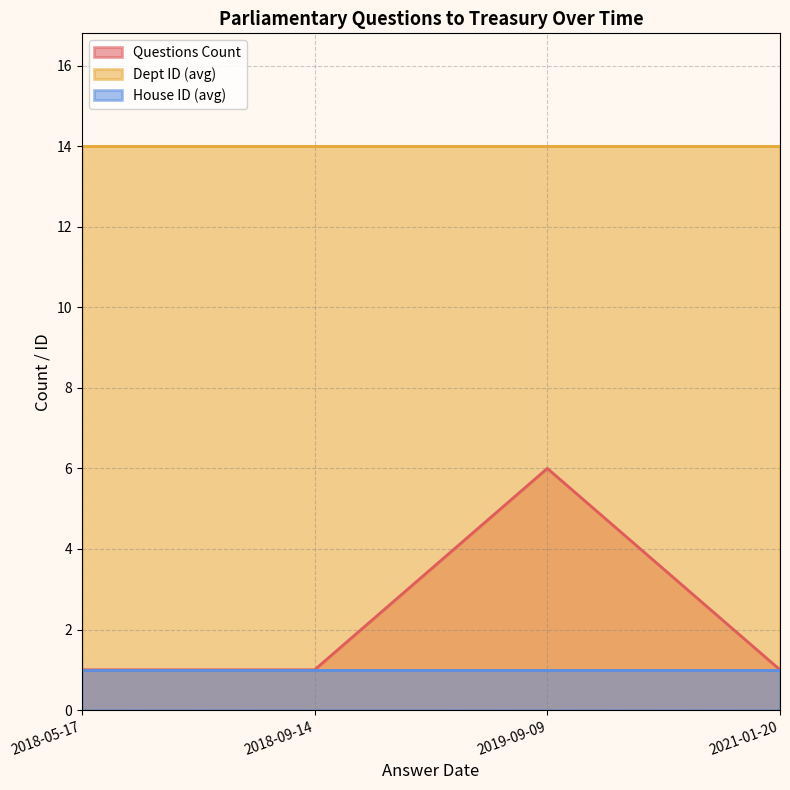

True or false: Dept ID (avg) and Questions Count intersect in this chart.

False